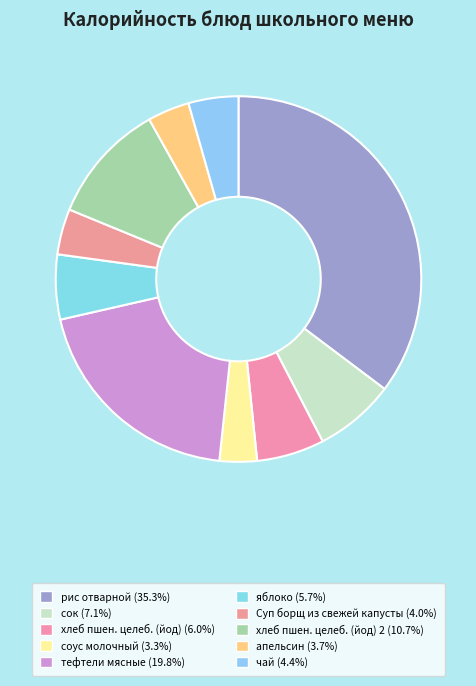

How many segments does this pie chart have?

10